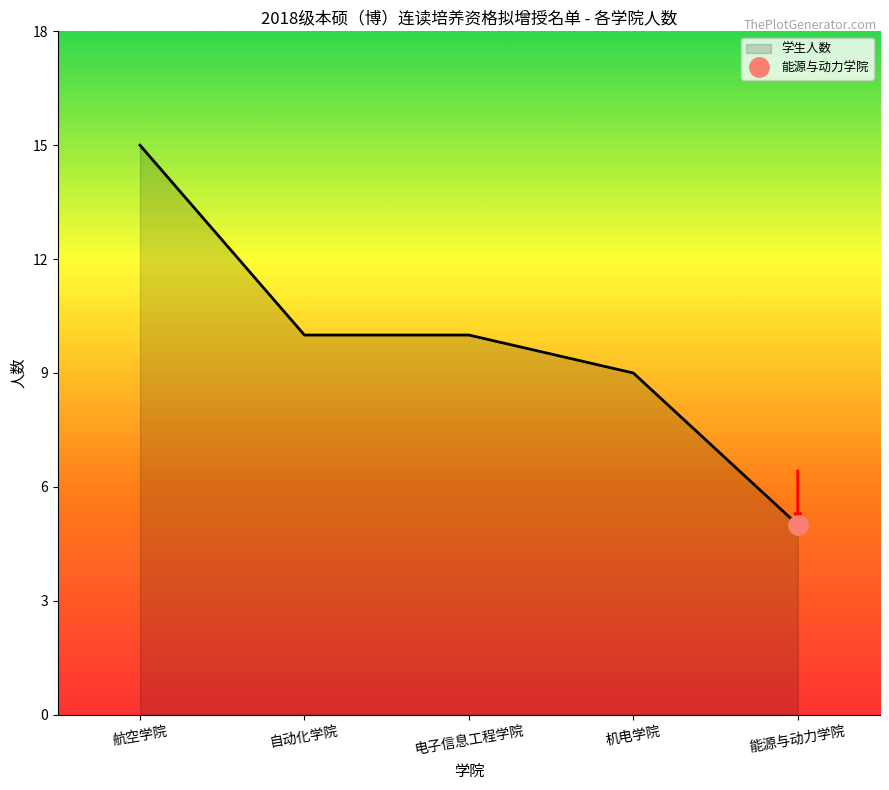

The value of 学生人数 at 机电学院 is 9. True or false?

True